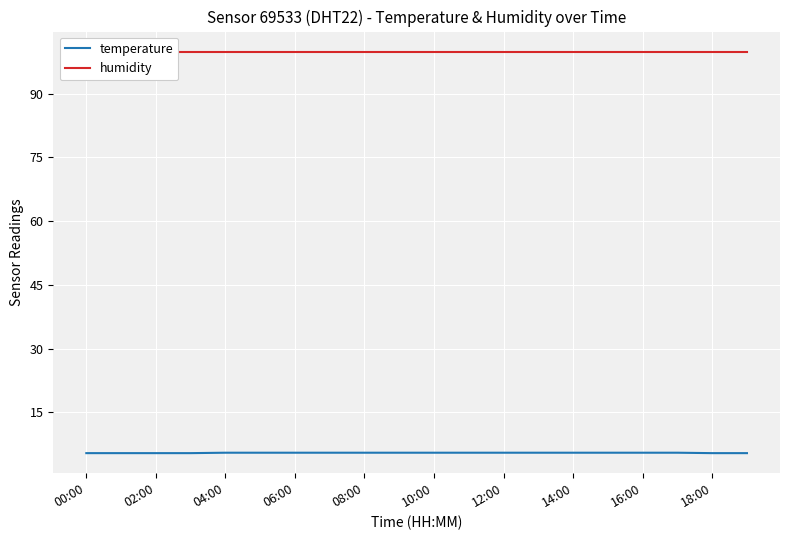

The temperature series shows 5.4 at 00:00. True or false?

True